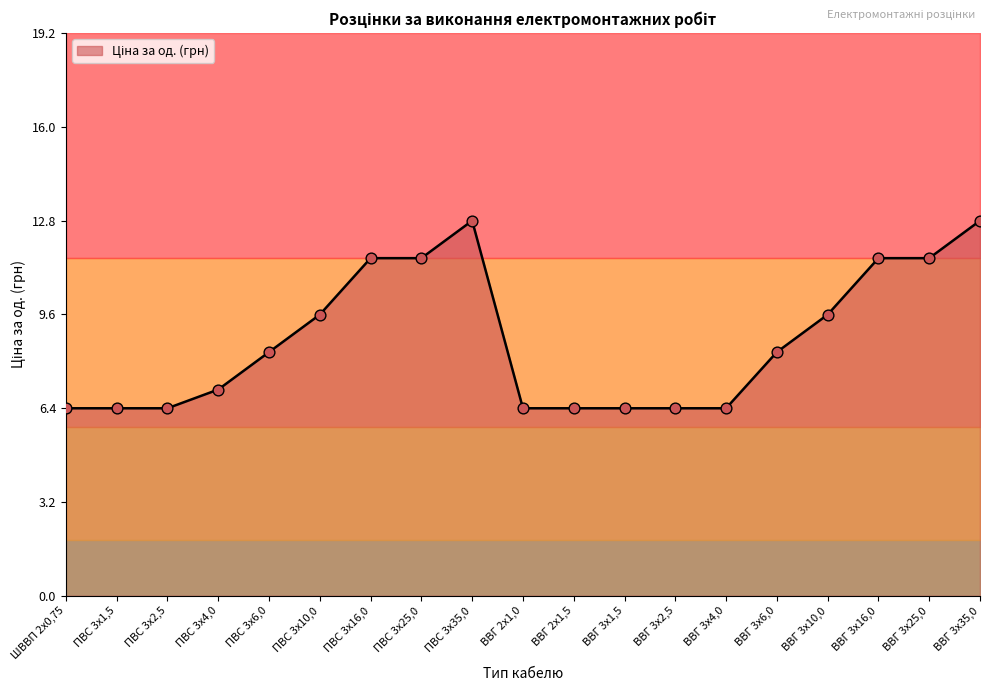

Approximately how many times larger is the value at ВВГ 3х1,5 compared to ПВС 3х4,0?

0.9